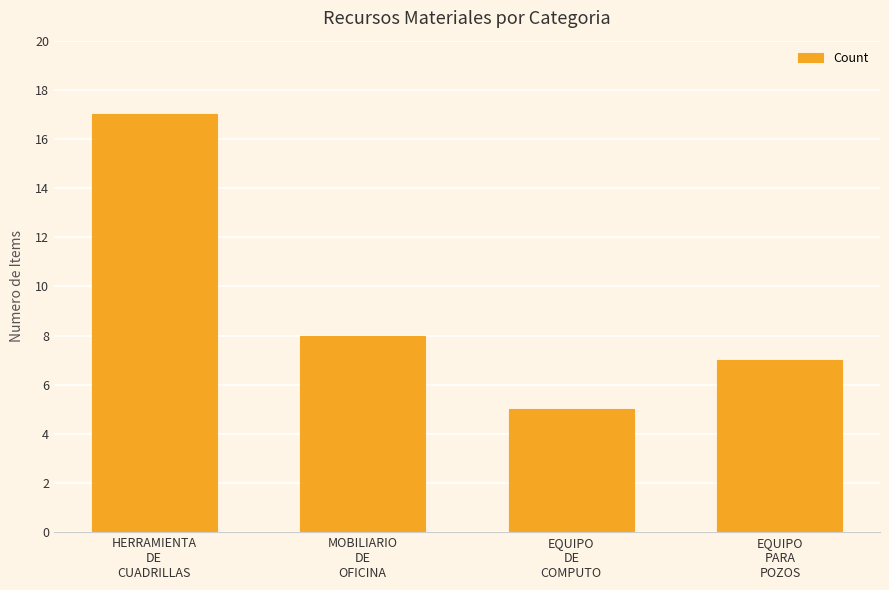

What is the smallest value displayed?

5